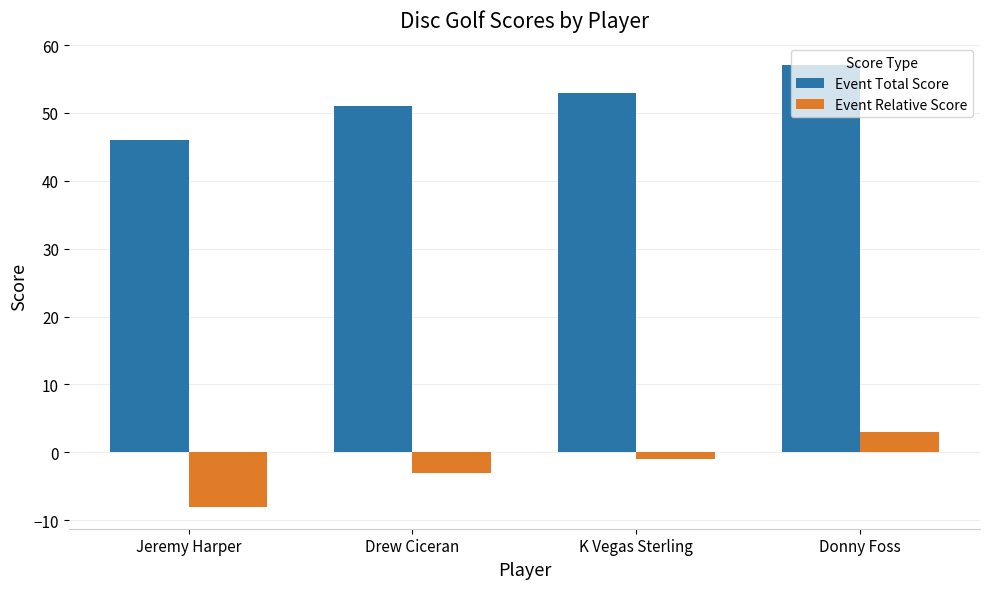

Which series has the largest total across all categories?

Event Total Score